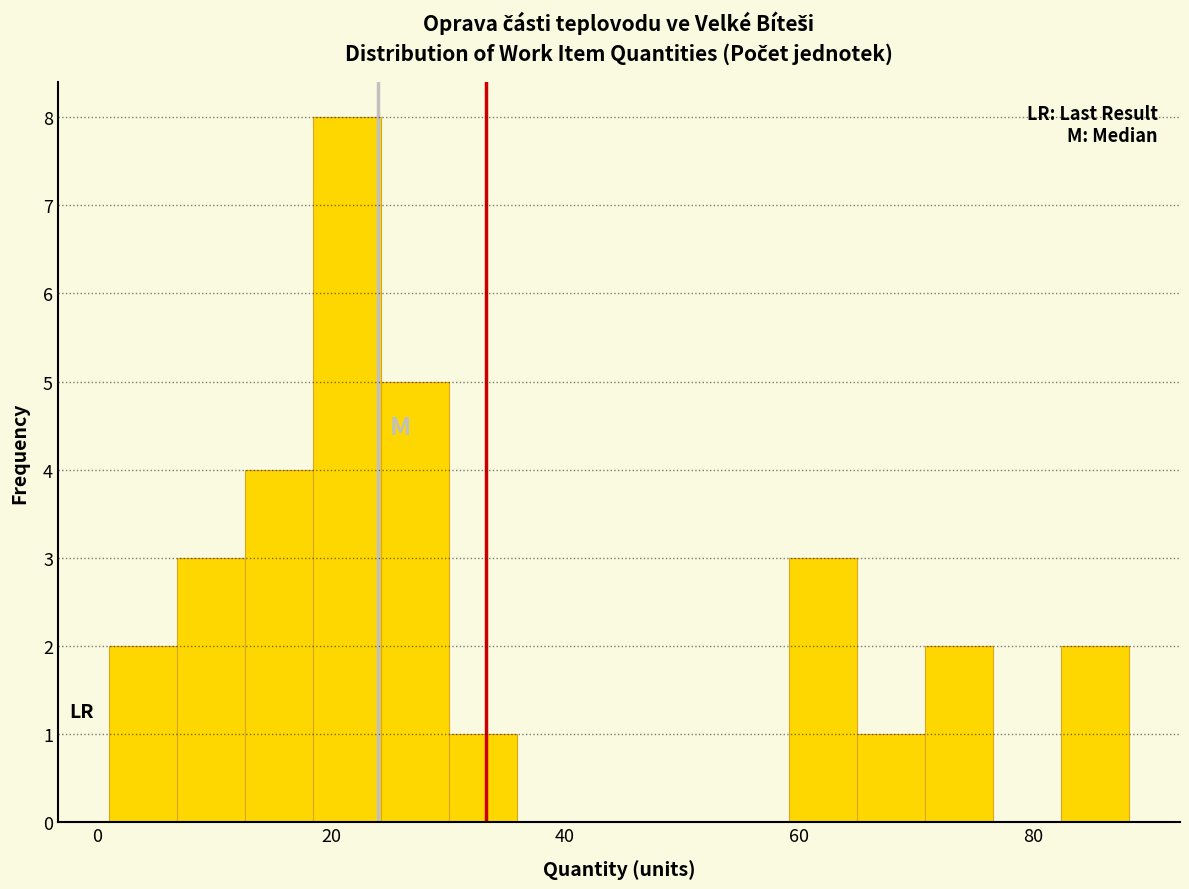

Read against the x-axis, roughly where is the centre of the tallest bar?

22